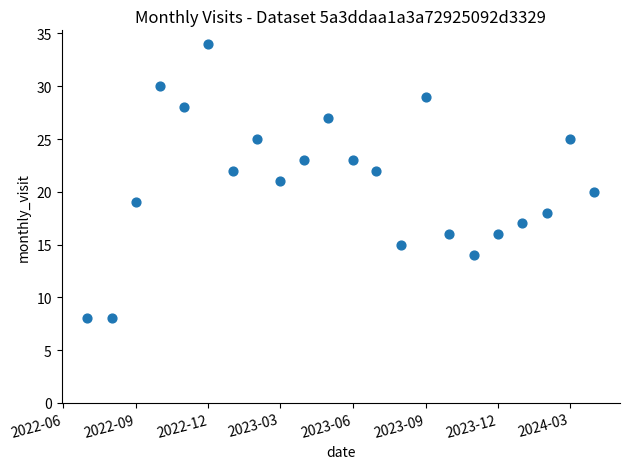

What is the range of X values (max minus min)?

640